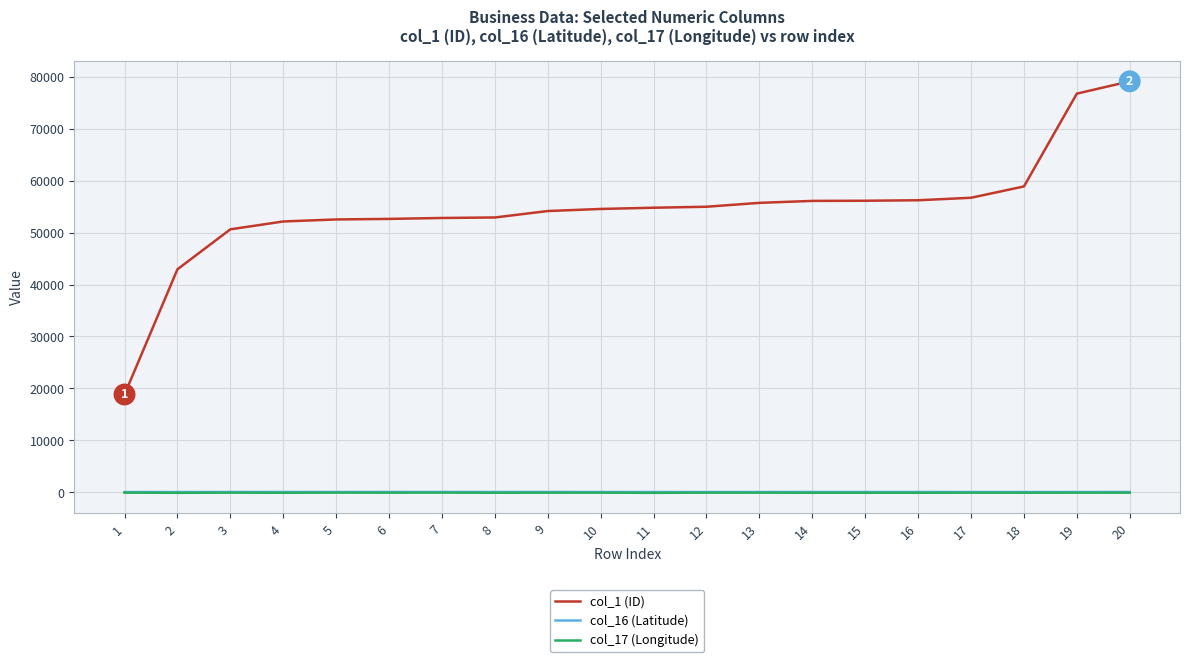

Which series has the largest total across all categories?

col_1 (ID)